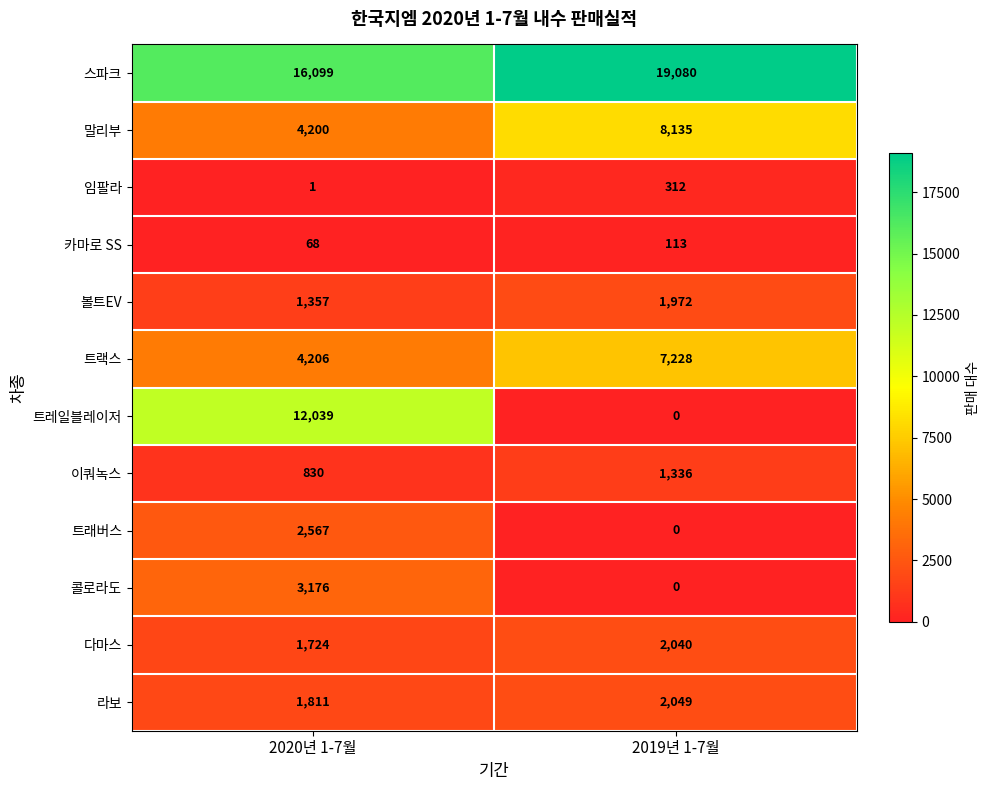

Reading left to right, extract all data points from this chart.

스파크: 16099	19080
말리부: 4200	8135
임팔라: 1	312
카마로 SS: 68	113
볼트EV: 1357	1972
트랙스: 4206	7228
트레일블레이저: 12039	0
이쿼녹스: 830	1336
트래버스: 2567	0
콜로라도: 3176	0
다마스: 1724	2040
라보: 1811	2049